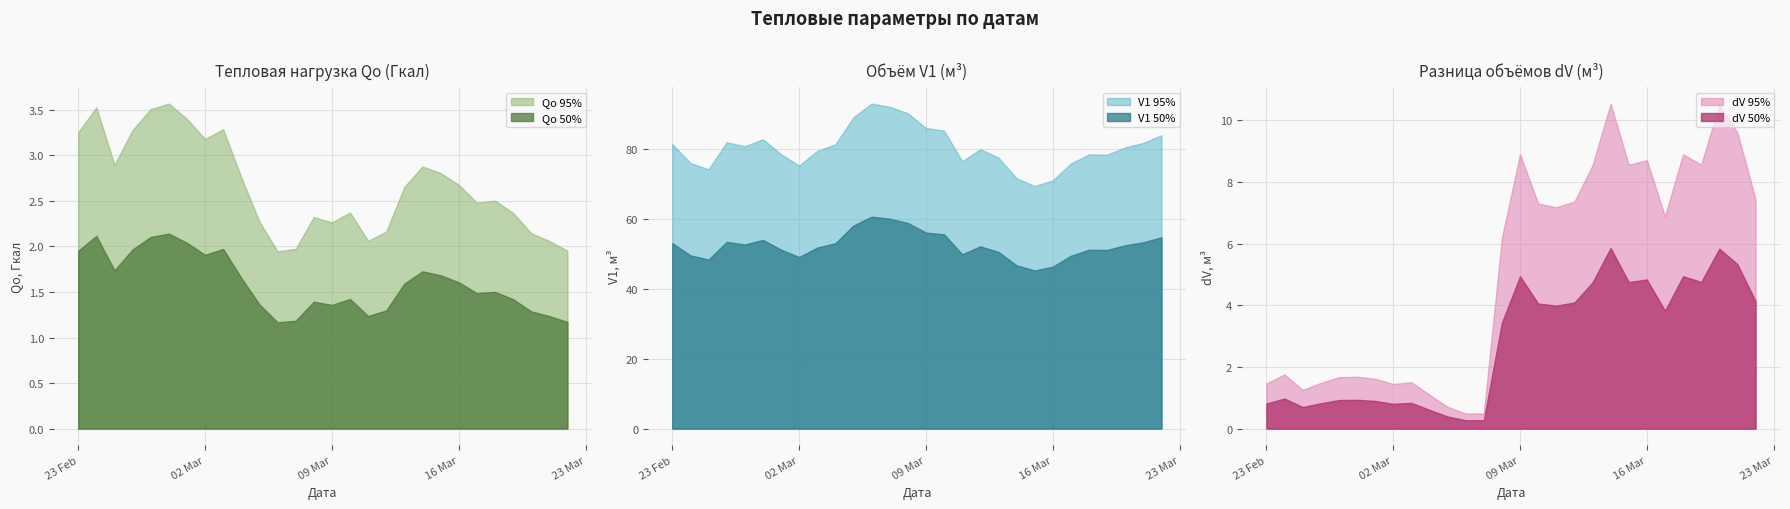

At how many categories does at least one series exceed 2?

28